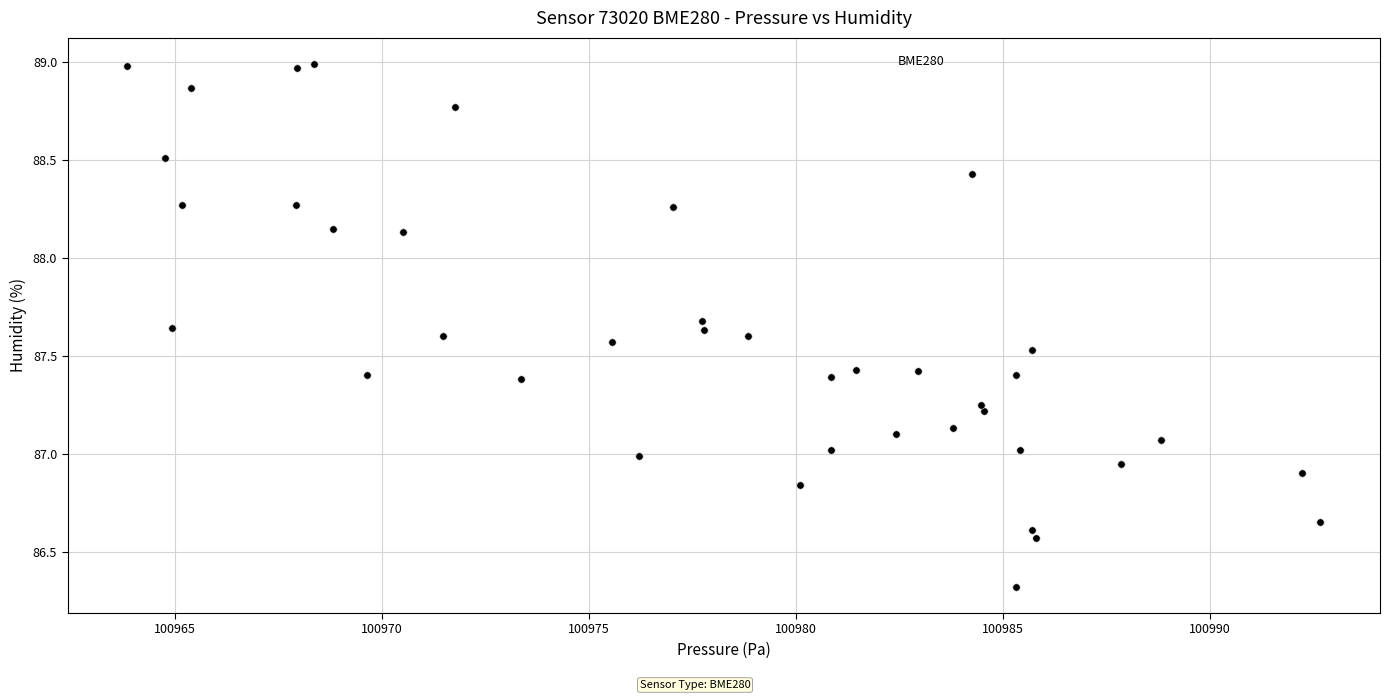

What is the range of Y values (max minus min)?

2.7